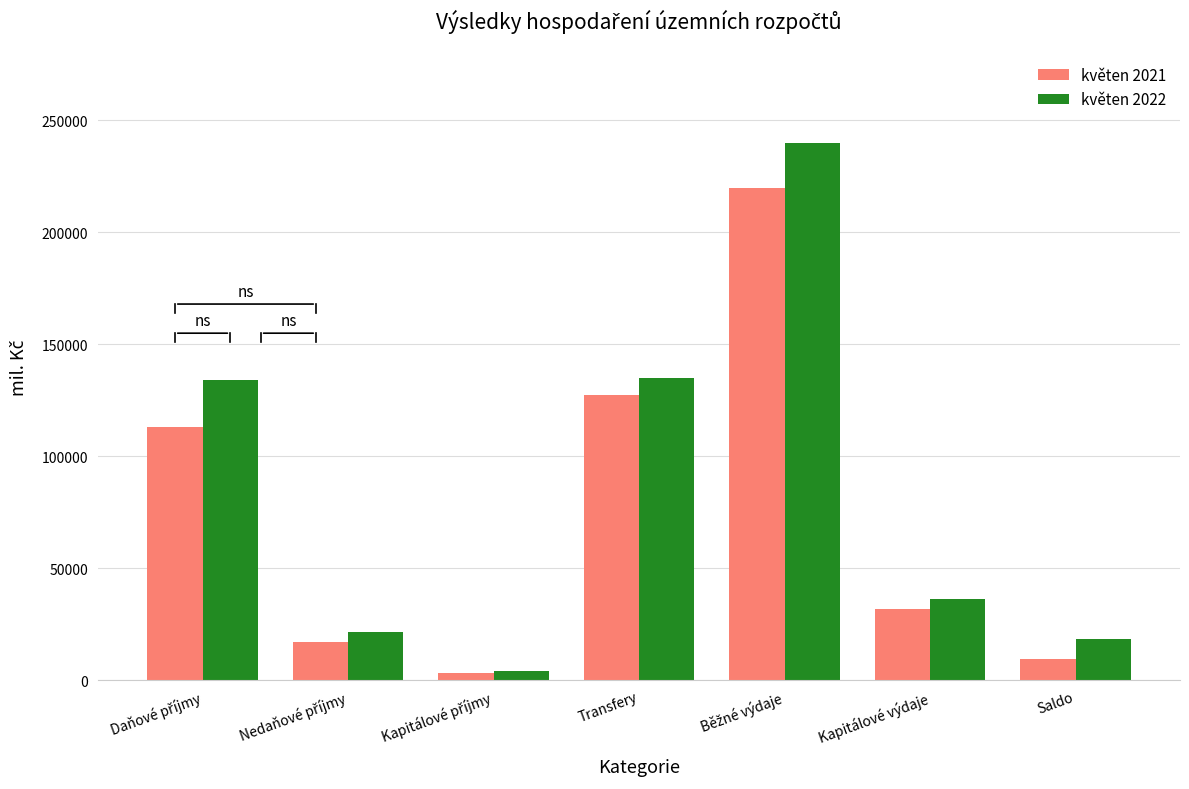

What is the difference between the maximum and minimum values in the květen 2021 series?

216557.5